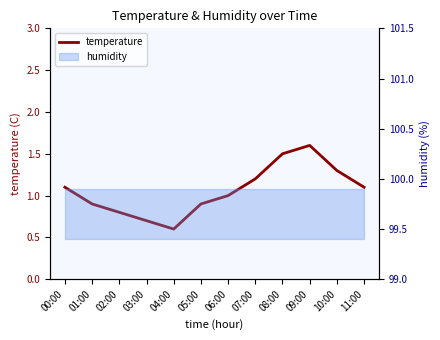

What is the approximate value at 04:00?

0.6